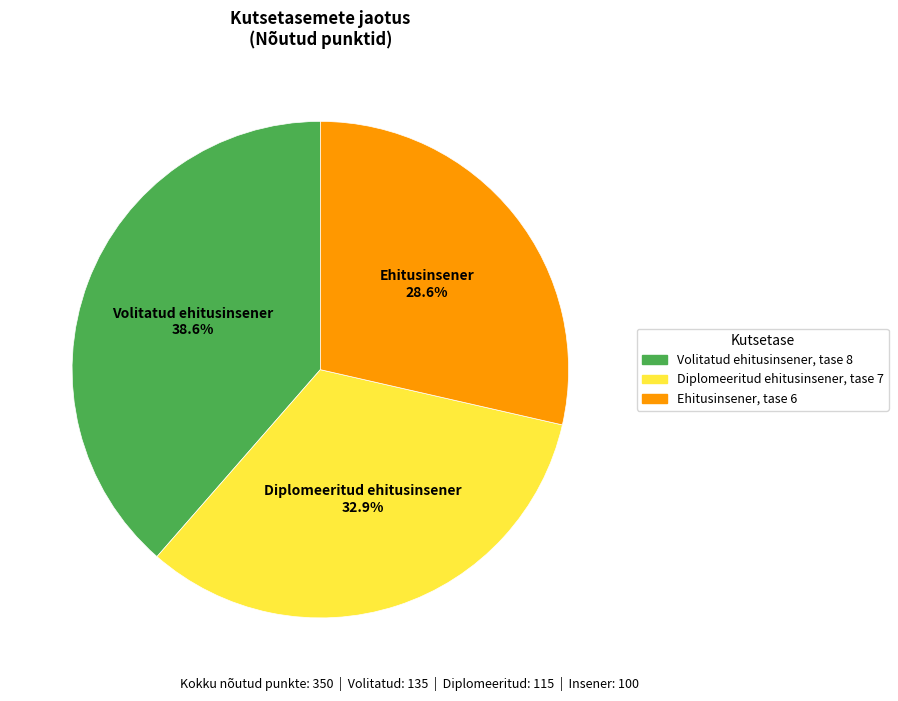

Count the number of slices in the pie.

3